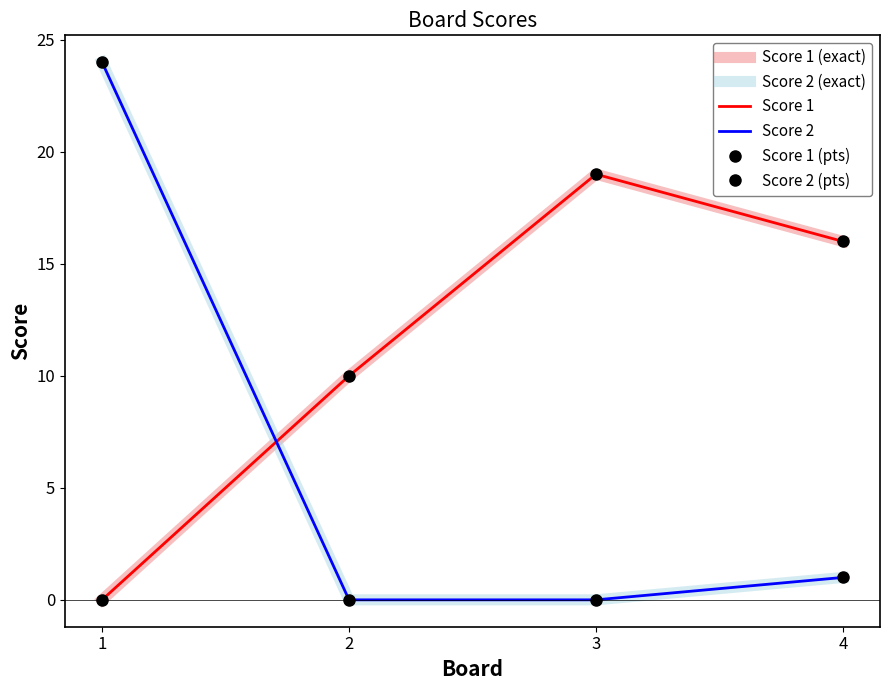

Which series has the widest spread of values?

Score 2 (exact)